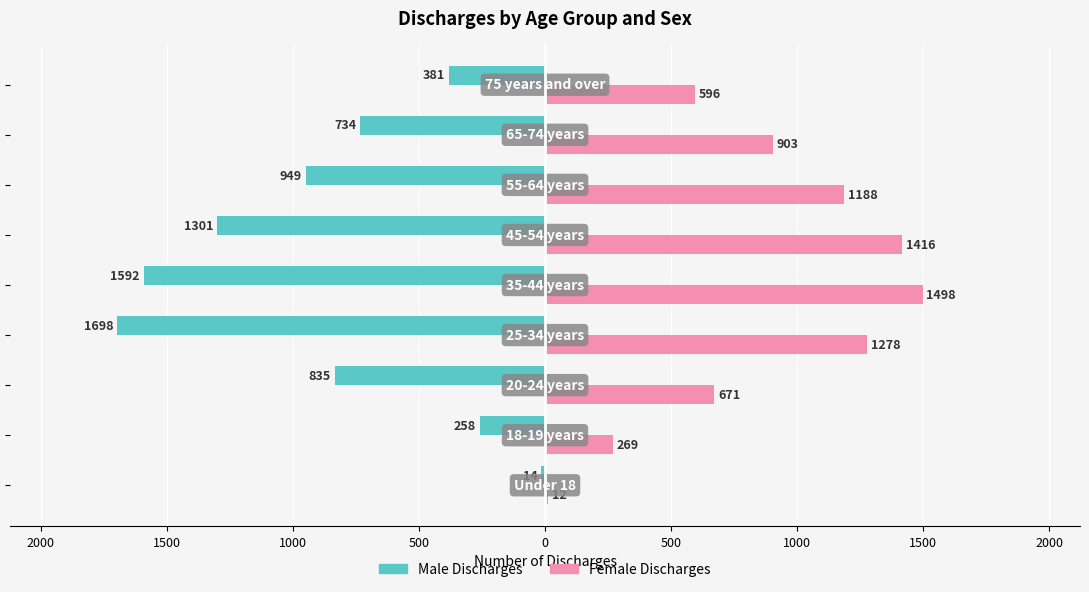

What are all the series names shown in the legend?

Male Discharges, Female Discharges